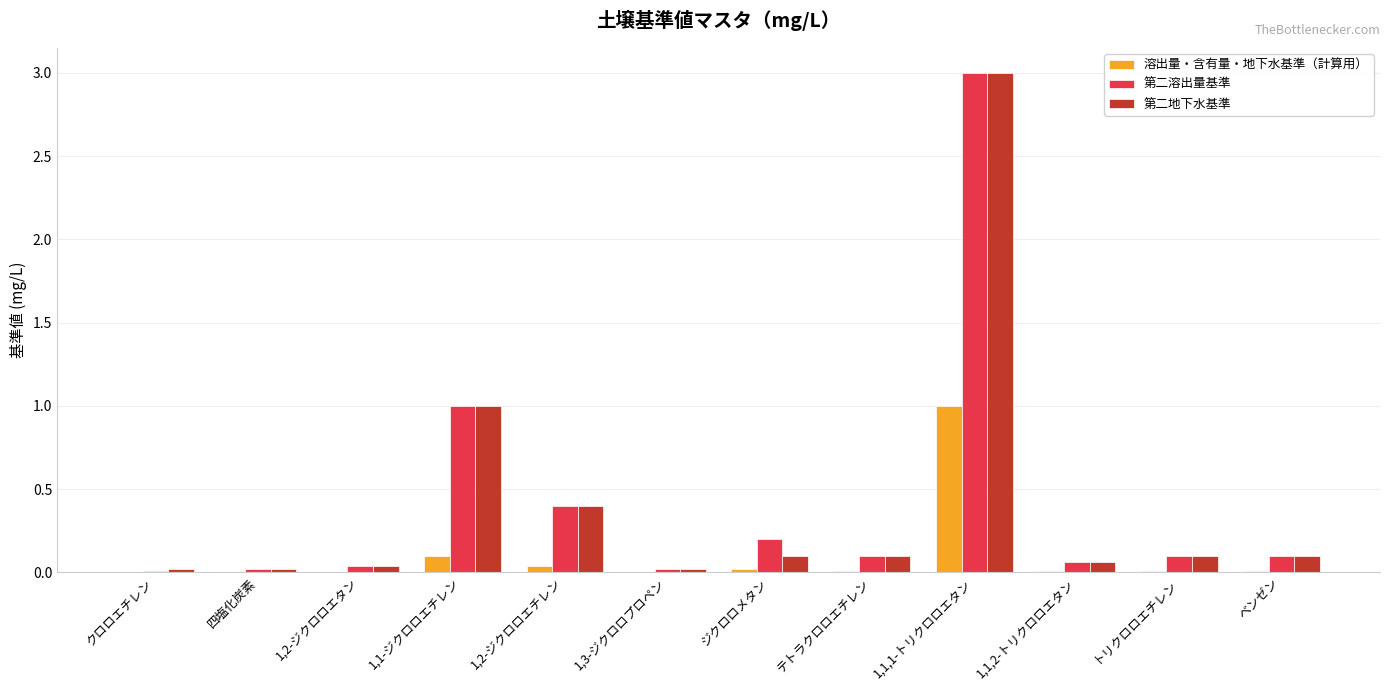

Is it true that 溶出量・含有量・地下水基準（計算用） equals 0.0 at トリクロロエチレン?

True